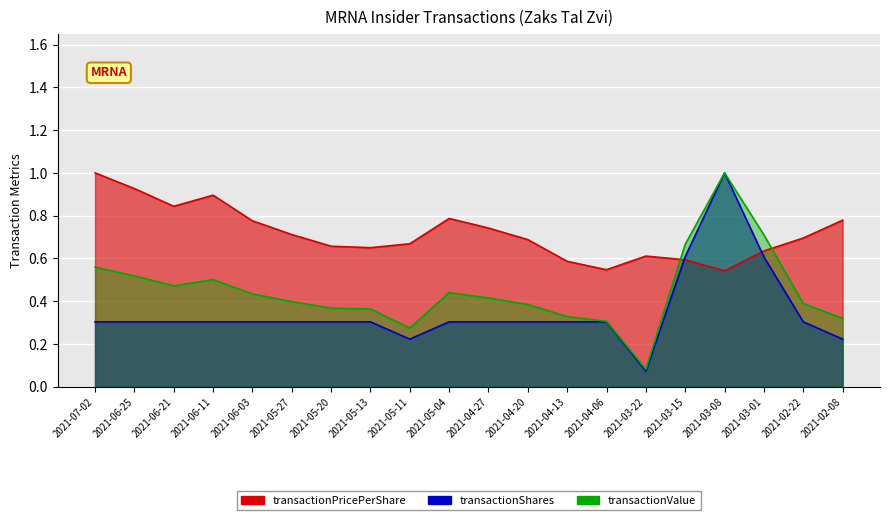

What is the value of the transactionValue point at the 14th from the left?

0.3